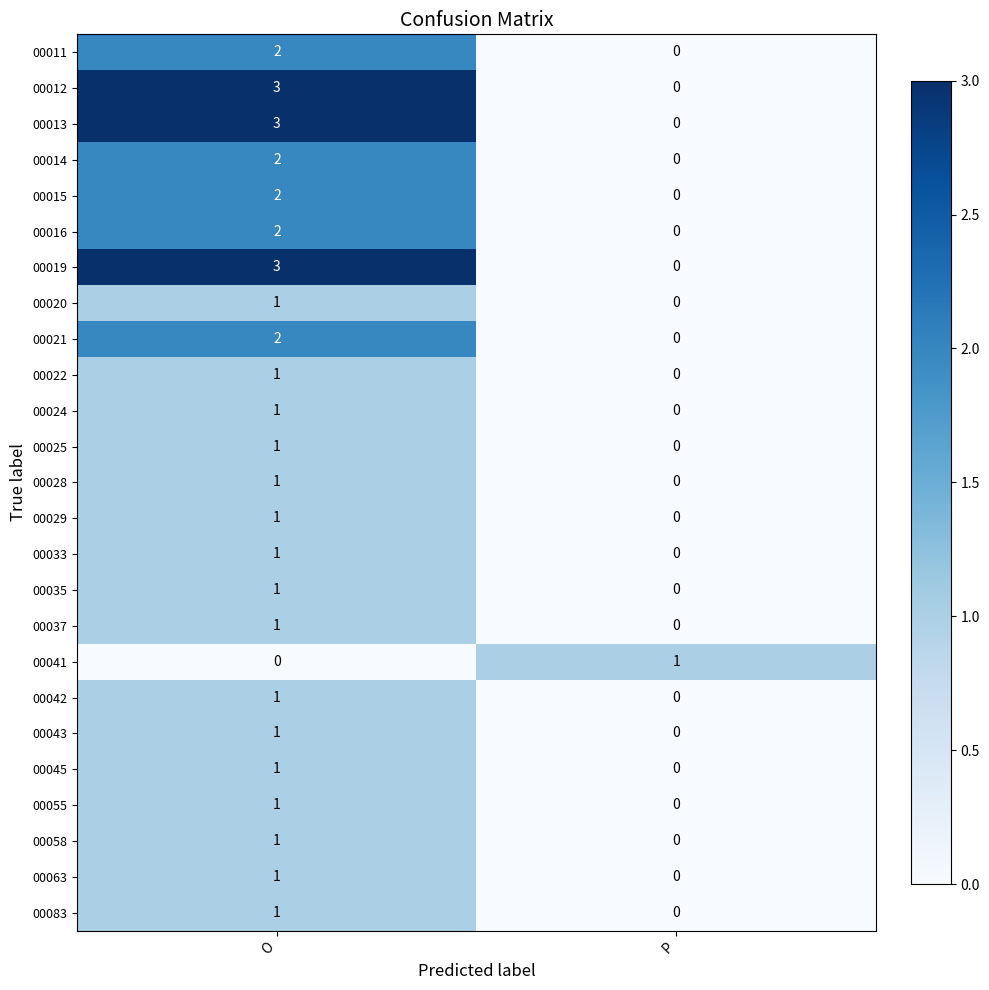

List the labels in order of 00014 value, largest first.

O, P